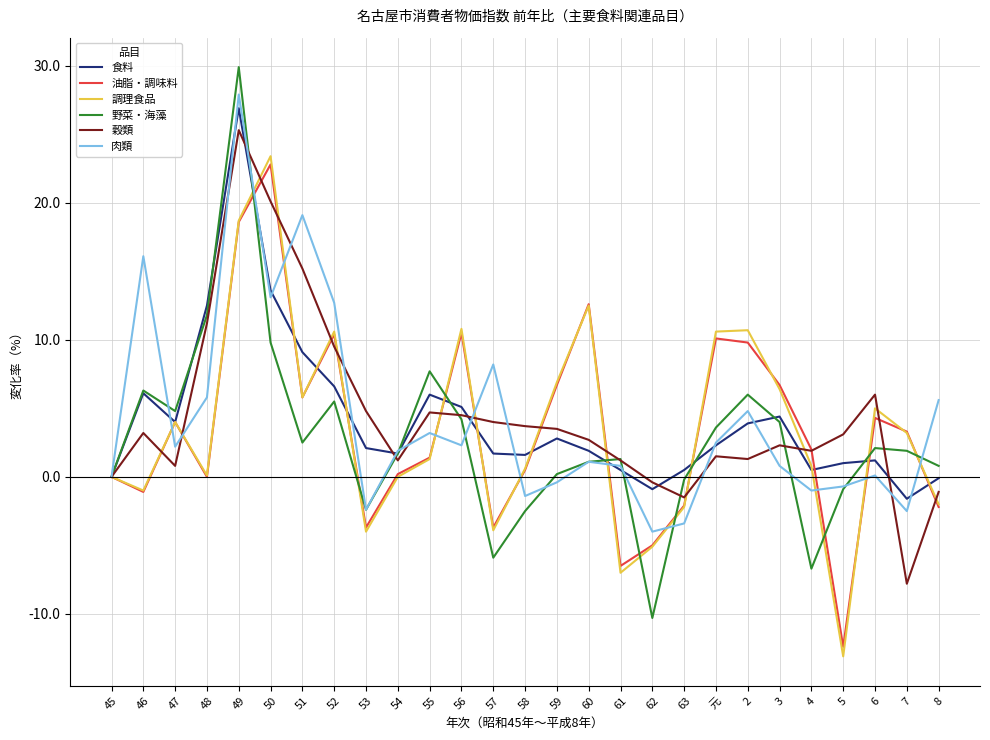

What is the maximum value for 野菜・海藻?

29.9